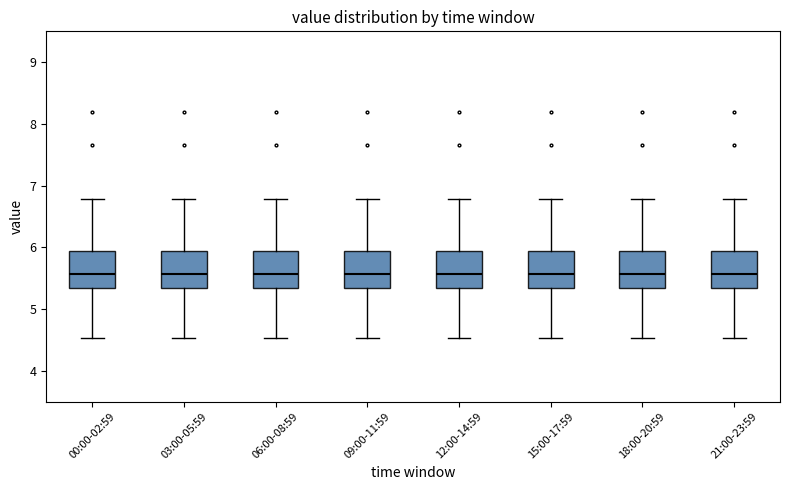

Reading left to right, read every box against the y-axis: the position of its median line, the range the box covers, and the ends of its whiskers. The values are not printed on the chart, so give them approximately, as read against the axis.

00:00-02:59: median 5.6, box 5.3 to 5.9, whiskers 4.5 to 6.8
03:00-05:59: median 5.6, box 5.3 to 5.9, whiskers 4.5 to 6.8
06:00-08:59: median 5.6, box 5.3 to 5.9, whiskers 4.5 to 6.8
09:00-11:59: median 5.6, box 5.3 to 5.9, whiskers 4.5 to 6.8
12:00-14:59: median 5.6, box 5.3 to 5.9, whiskers 4.5 to 6.8
15:00-17:59: median 5.6, box 5.3 to 5.9, whiskers 4.5 to 6.8
18:00-20:59: median 5.6, box 5.3 to 5.9, whiskers 4.5 to 6.8
21:00-23:59: median 5.6, box 5.3 to 5.9, whiskers 4.5 to 6.8